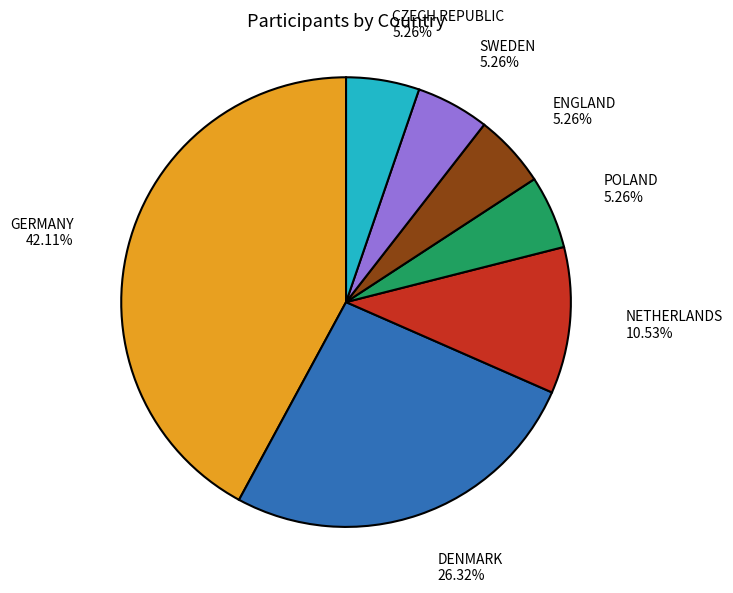

Is it true that DENMARK is 26% of the pie?

True